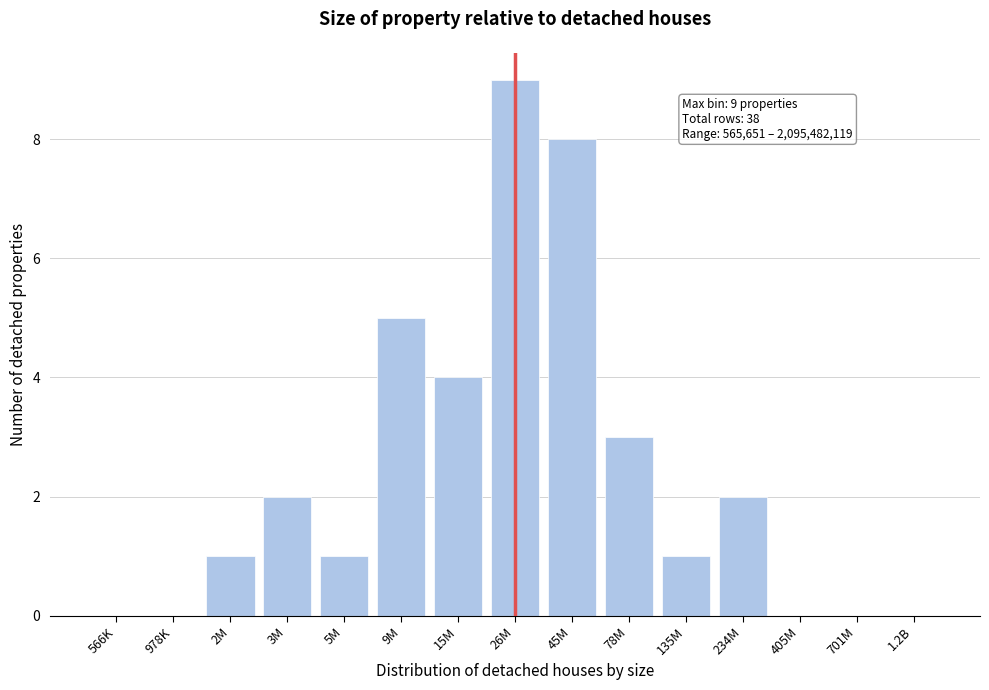

Reading left to right, extract all data points from this chart.

566K=0	978K=0	2M=1	3M=2	5M=1	9M=5	15M=4	26M=9	45M=8	78M=3	135M=1	234M=2	405M=0	701M=0	1.2B=0